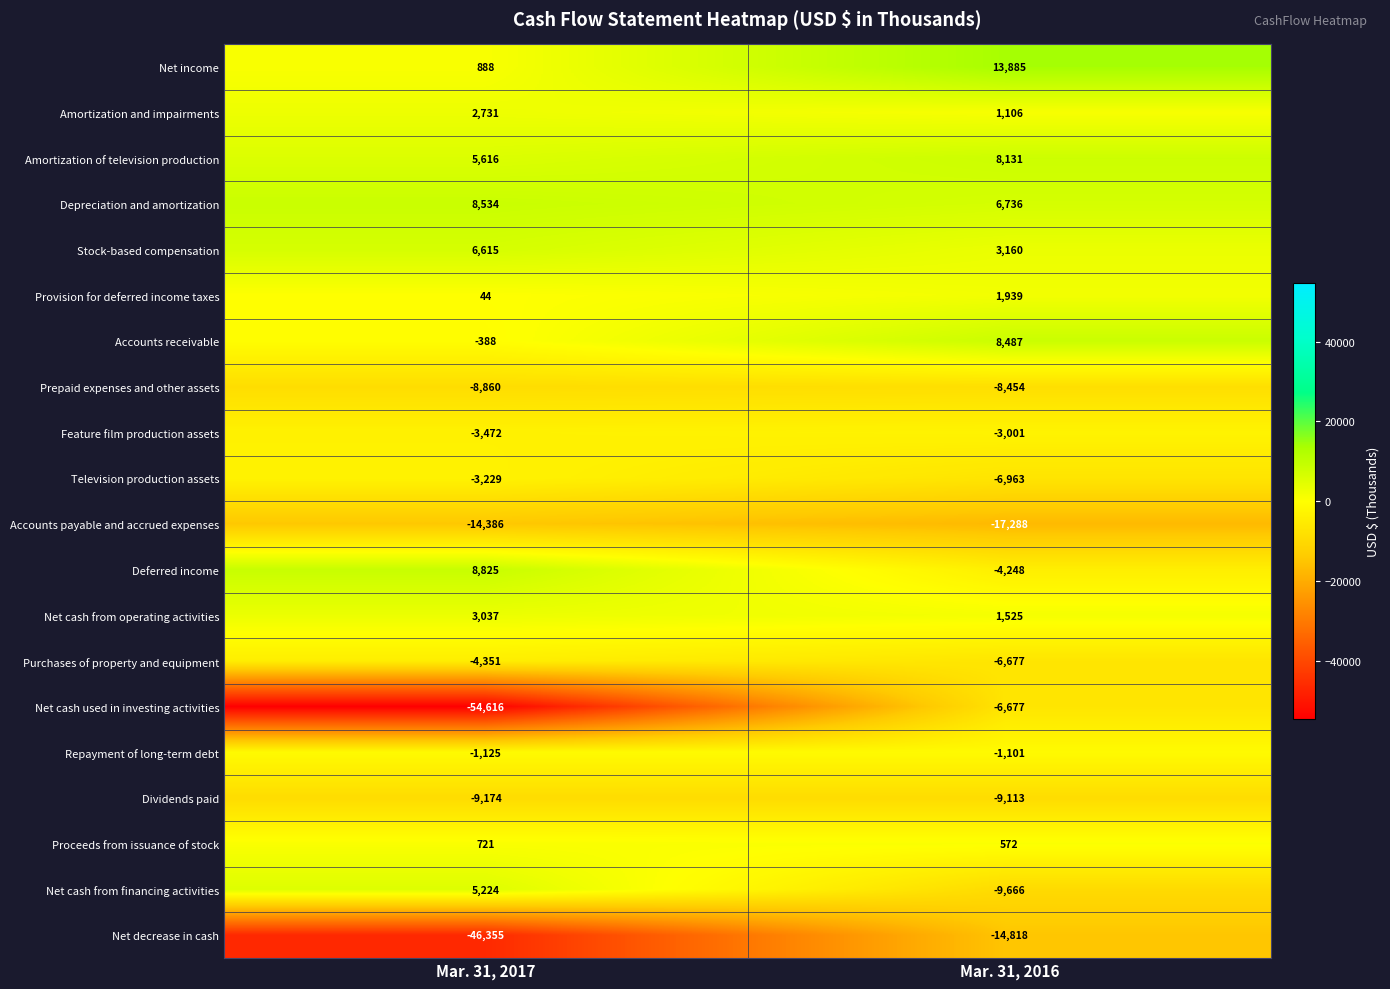

Read the Prepaid expenses and other assets value at Mar. 31, 2016.

-8454